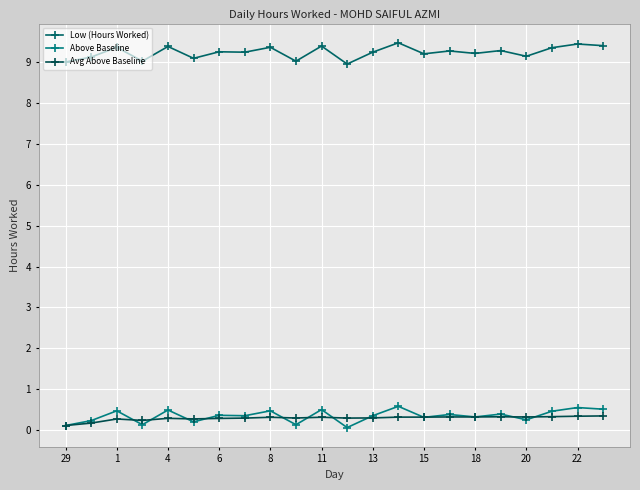

How many lines are shown in the chart?

3